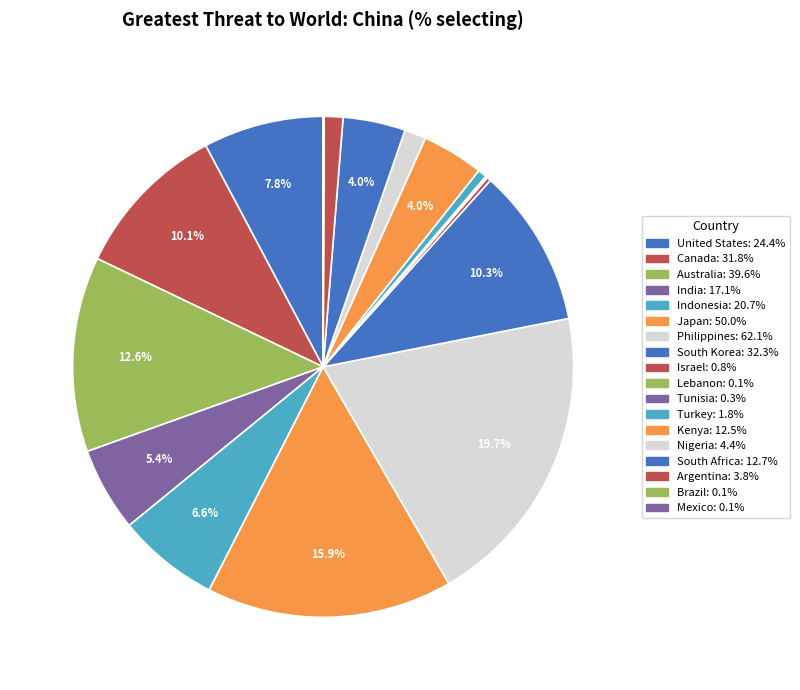

Which category has the biggest portion of the pie?

Philippines